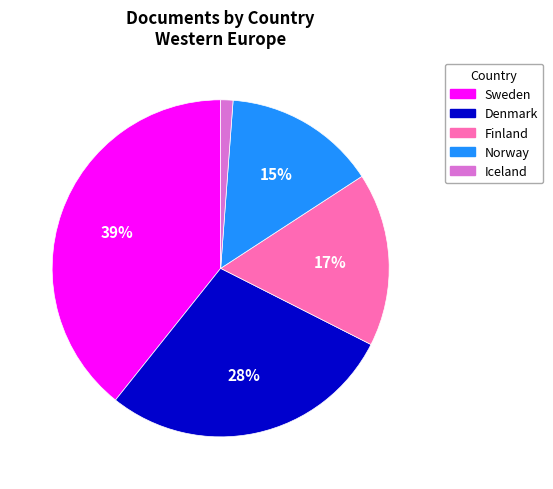

Is there a majority slice in this chart?

No